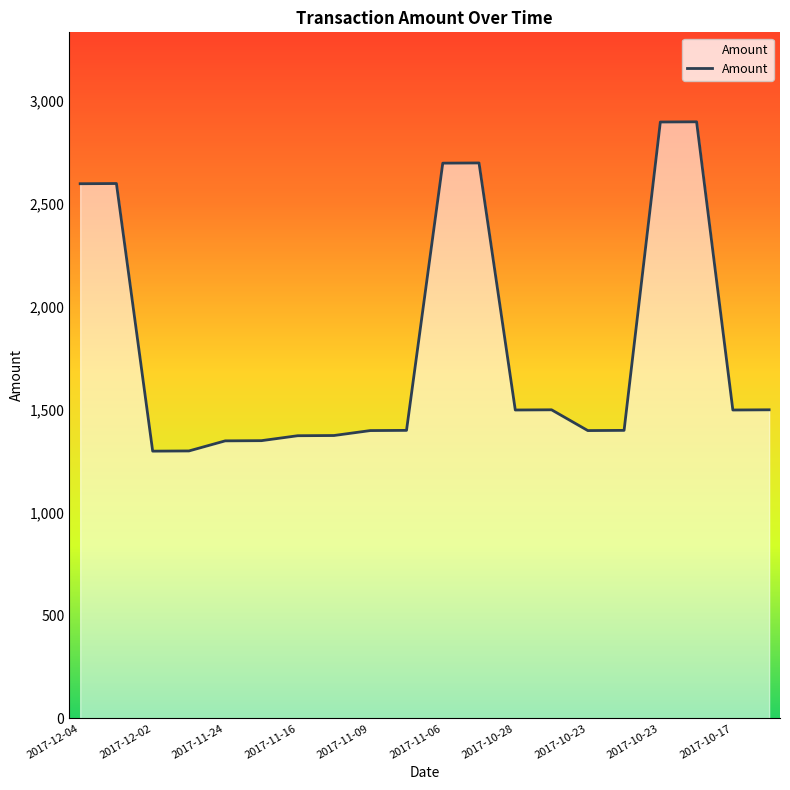

What is the smallest value displayed?

1299